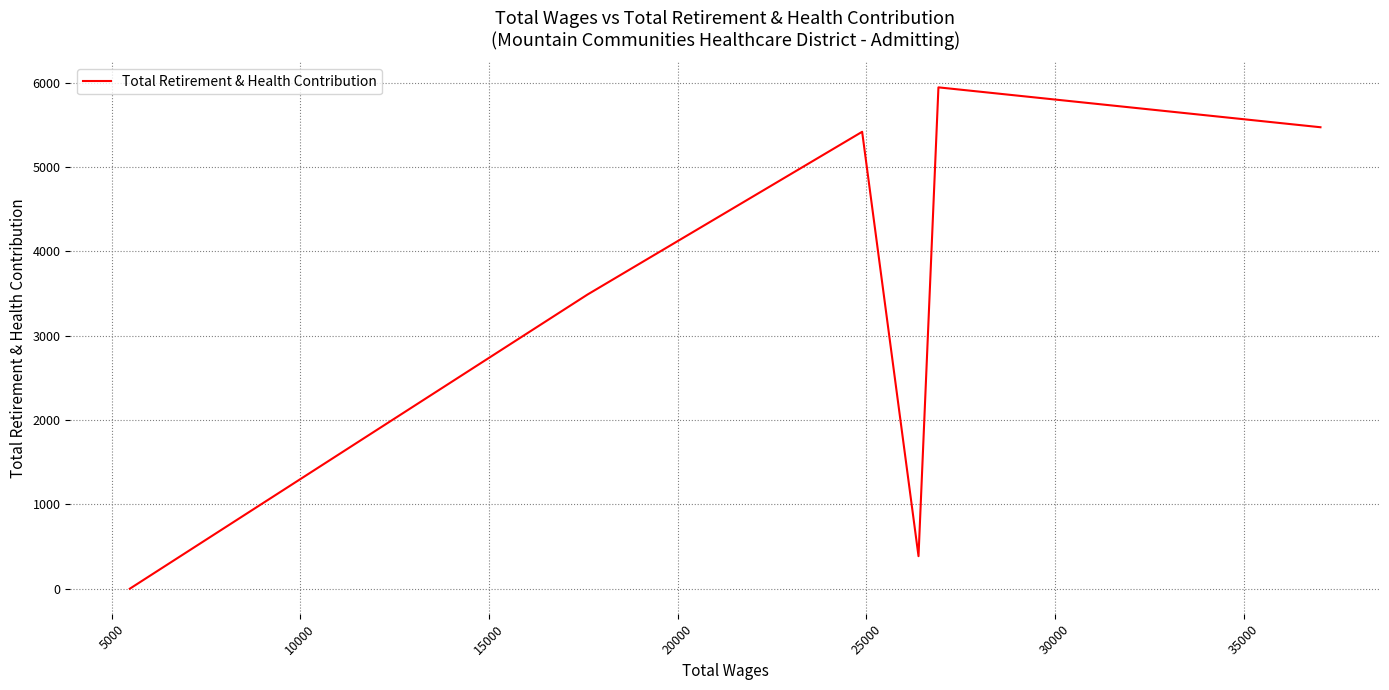

Is it true that the value at 5000 is 3798?

False